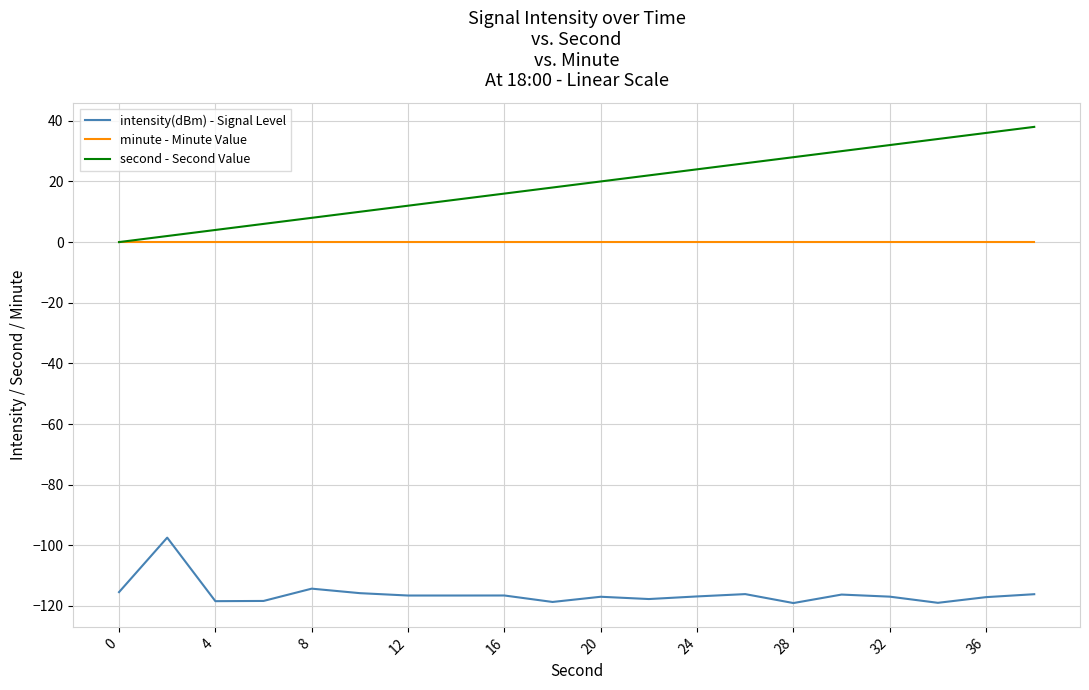

True or false: intensity(dBm) - Signal Level and second - Second Value intersect in this chart.

False